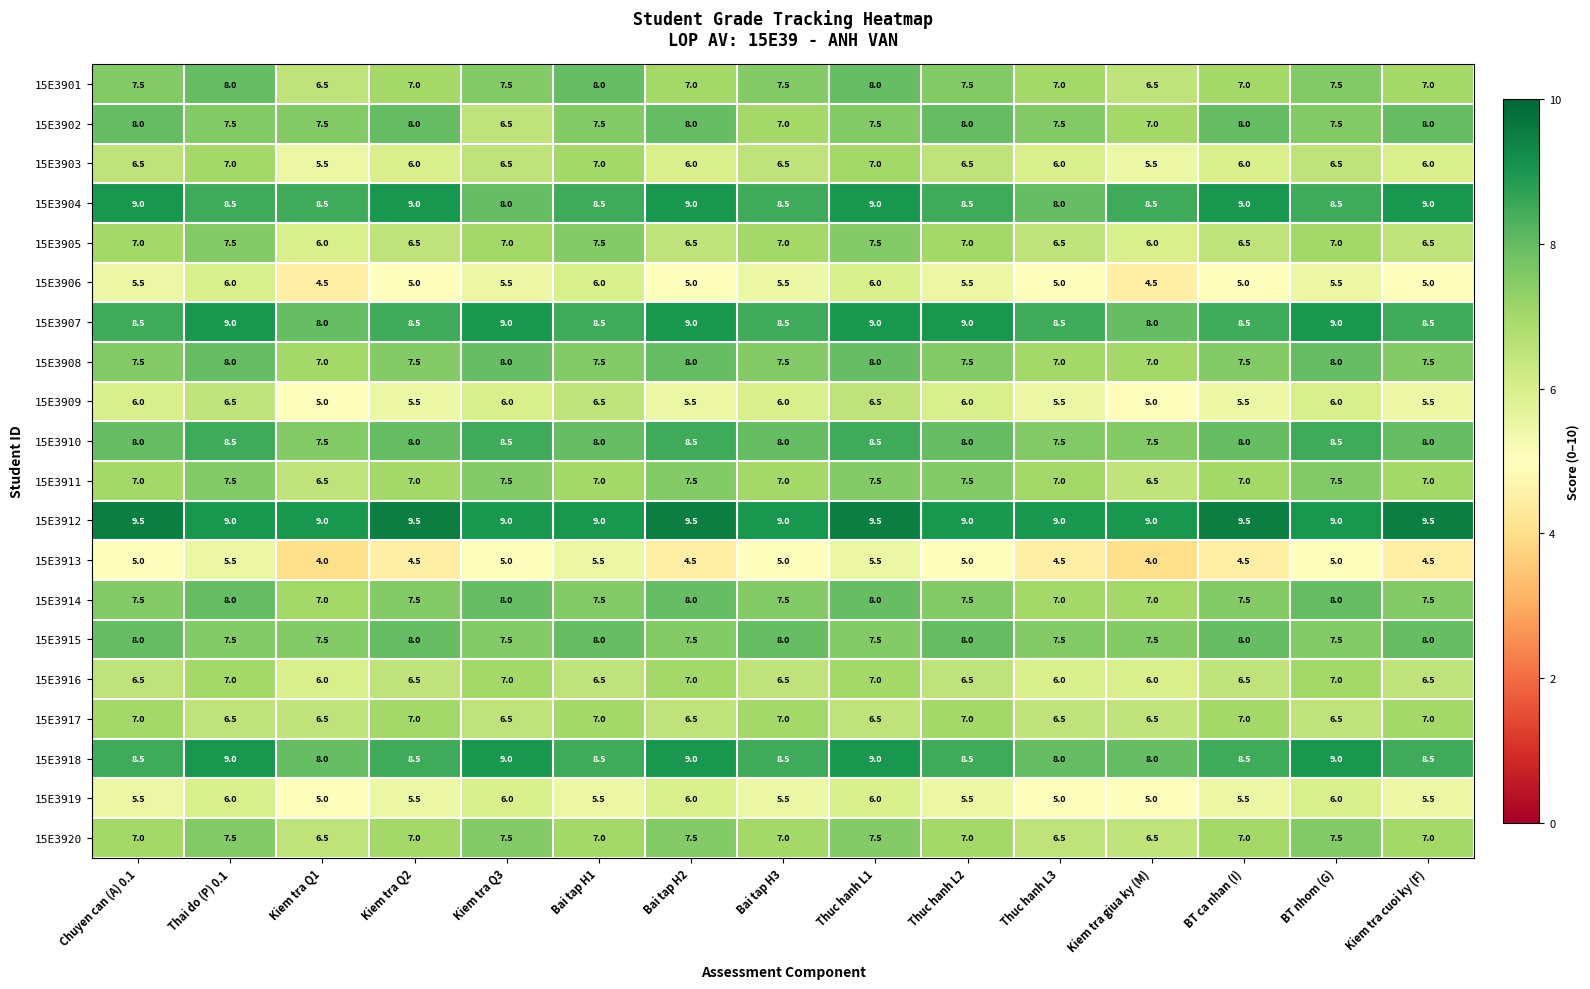

What is the difference between the highest and lowest values at Bai tap H1?

3.5